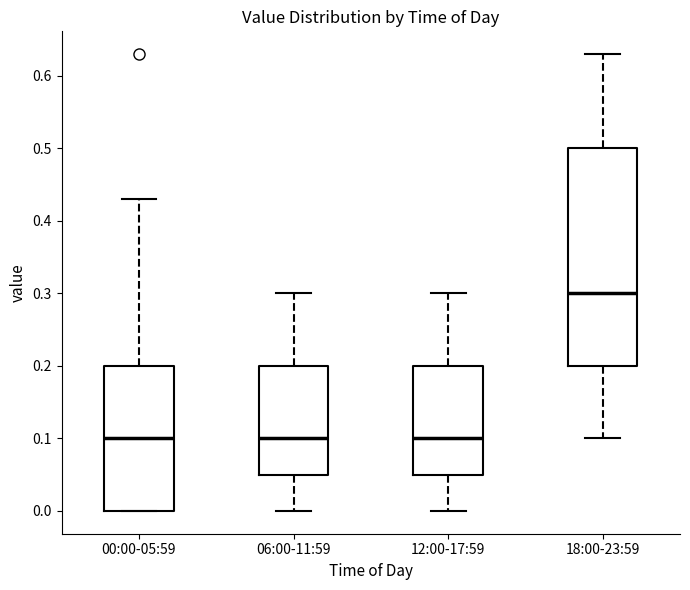

Comparing the boxes themselves (not the whiskers), which one is the tallest?

18:00-23:59